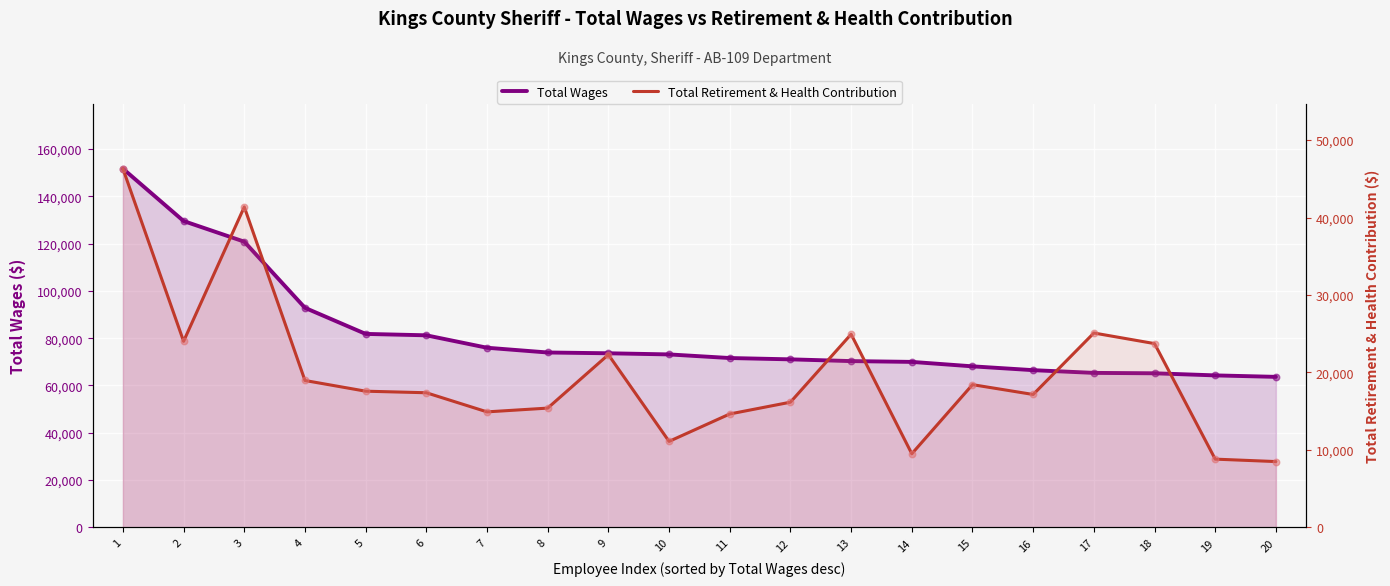

At how many categories does at least one series exceed 19283?

20